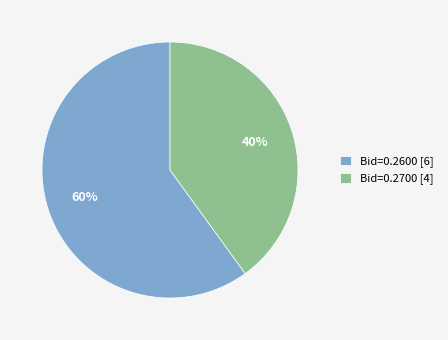

Count the number of slices in the pie.

2